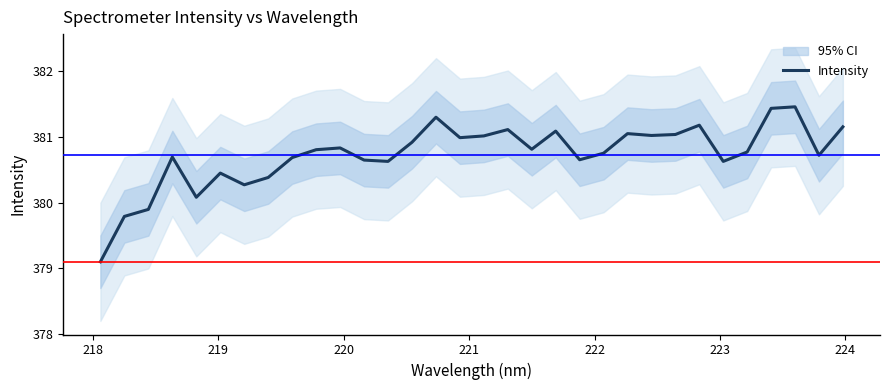

What is the minimum value for Intensity?

379.1